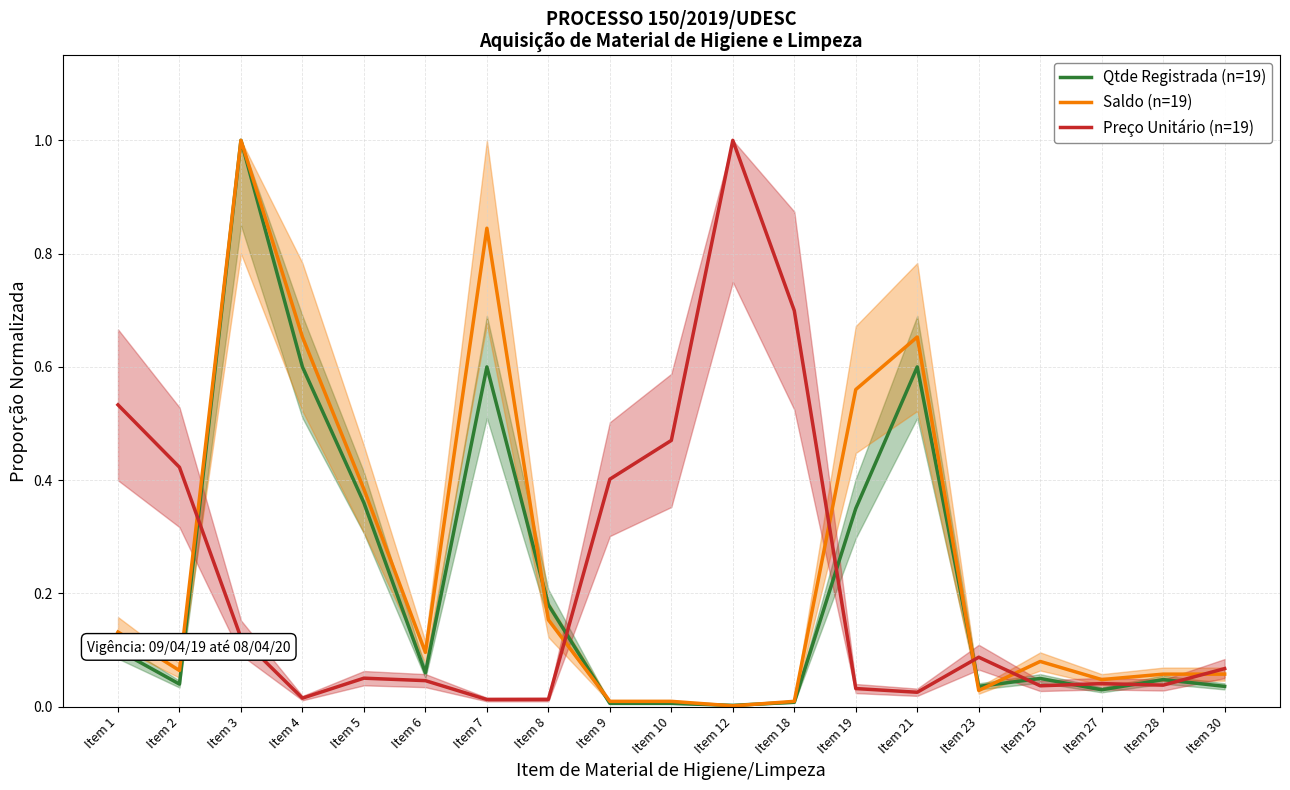

Reading left to right, transcribe all the data shown in this chart.

Qtde Registrada (n=19): Item 1=0.1	Item 2=0.0	Item 3=1.0	Item 4=0.6	Item 5=0.4	Item 6=0.1	Item 7=0.6	Item 8=0.2	Item 9=0.0	Item 10=0.0	Item 12=0.0	Item 18=0.0	Item 19=0.3	Item 21=0.6	Item 23=0.0	Item 25=0.1	Item 27=0.0	Item 28=0.0	Item 30=0.0
Saldo (n=19): Item 1=0.1	Item 2=0.1	Item 3=1.0	Item 4=0.7	Item 5=0.4	Item 6=0.1	Item 7=0.8	Item 8=0.2	Item 9=0.0	Item 10=0.0	Item 12=0.0	Item 18=0.0	Item 19=0.6	Item 21=0.7	Item 23=0.0	Item 25=0.1	Item 27=0.0	Item 28=0.1	Item 30=0.1
Preço Unitário (n=19): Item 1=0.5	Item 2=0.4	Item 3=0.1	Item 4=0.0	Item 5=0.1	Item 6=0.0	Item 7=0.0	Item 8=0.0	Item 9=0.4	Item 10=0.5	Item 12=1.0	Item 18=0.7	Item 19=0.0	Item 21=0.0	Item 23=0.1	Item 25=0.0	Item 27=0.0	Item 28=0.0	Item 30=0.1